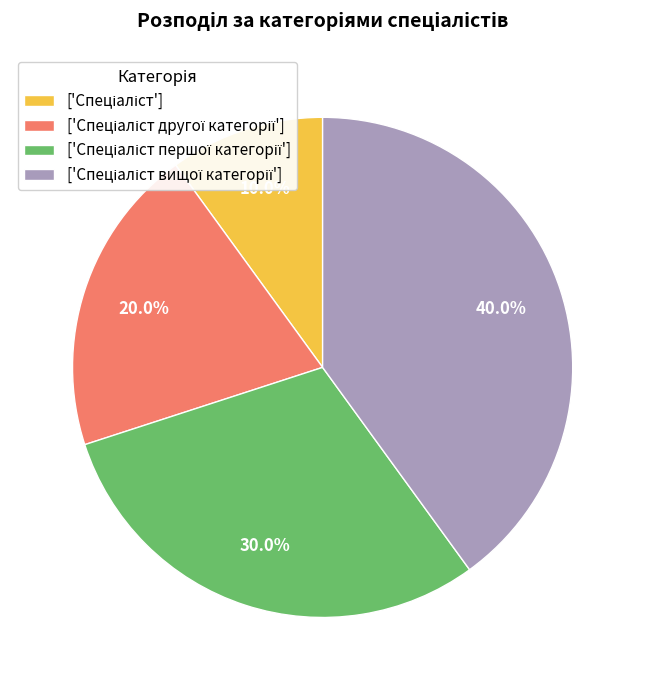

Is there a majority slice in this chart?

No